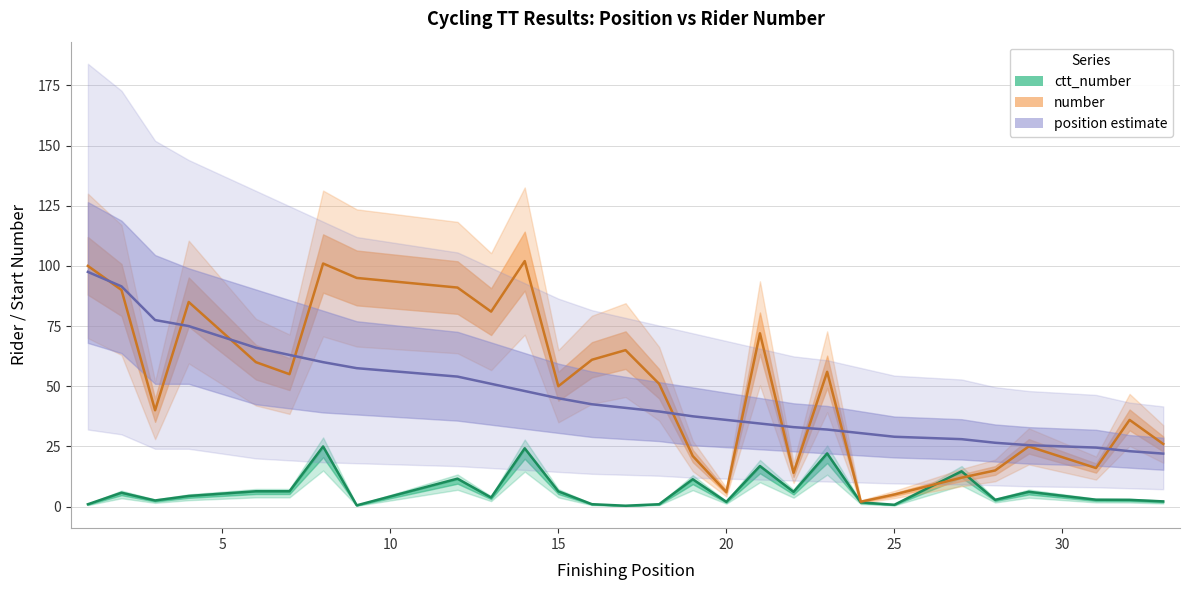

What is the average value of the number series?

51.2